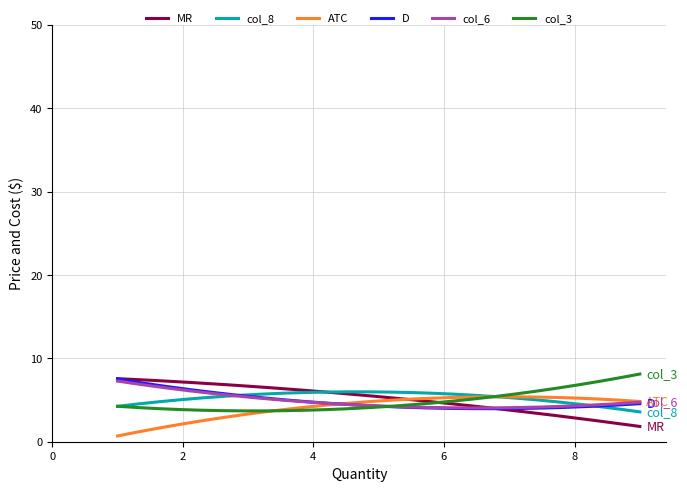

What is the lowest value of the MR series?

1.8